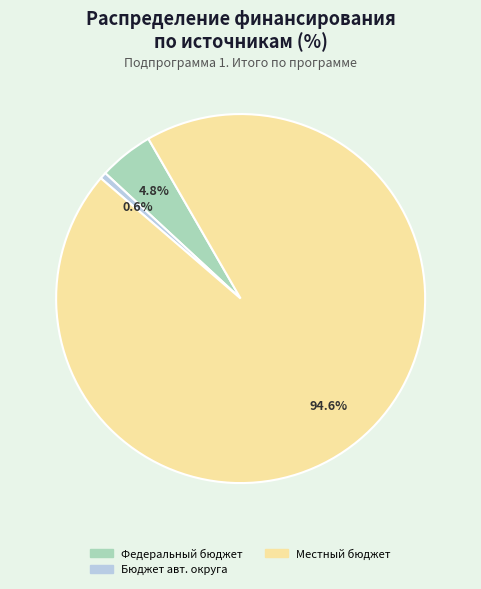

Is there any slice that represents more than half of the pie?

Yes